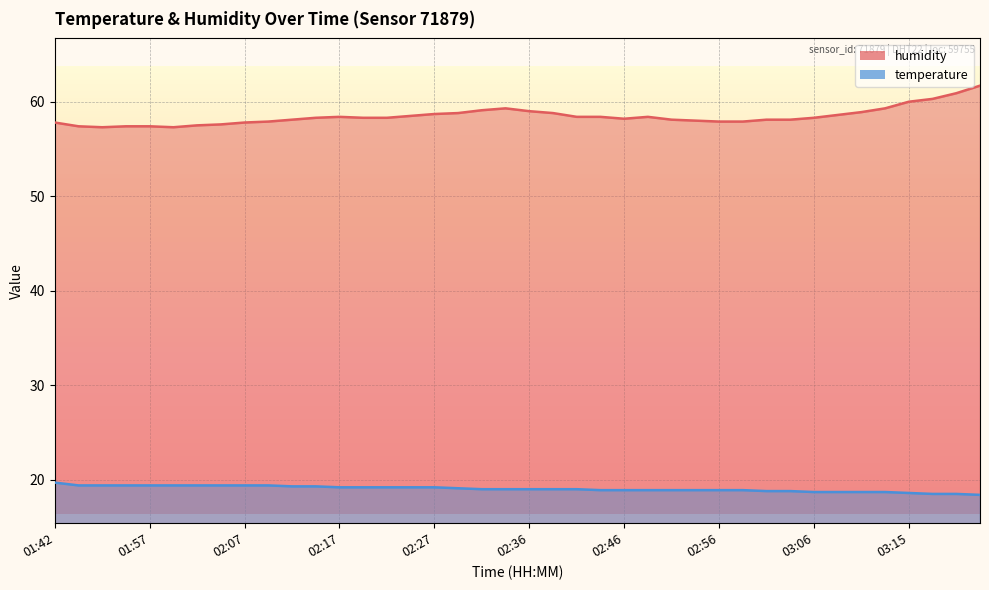

True or false: temperature and humidity intersect in this chart.

False